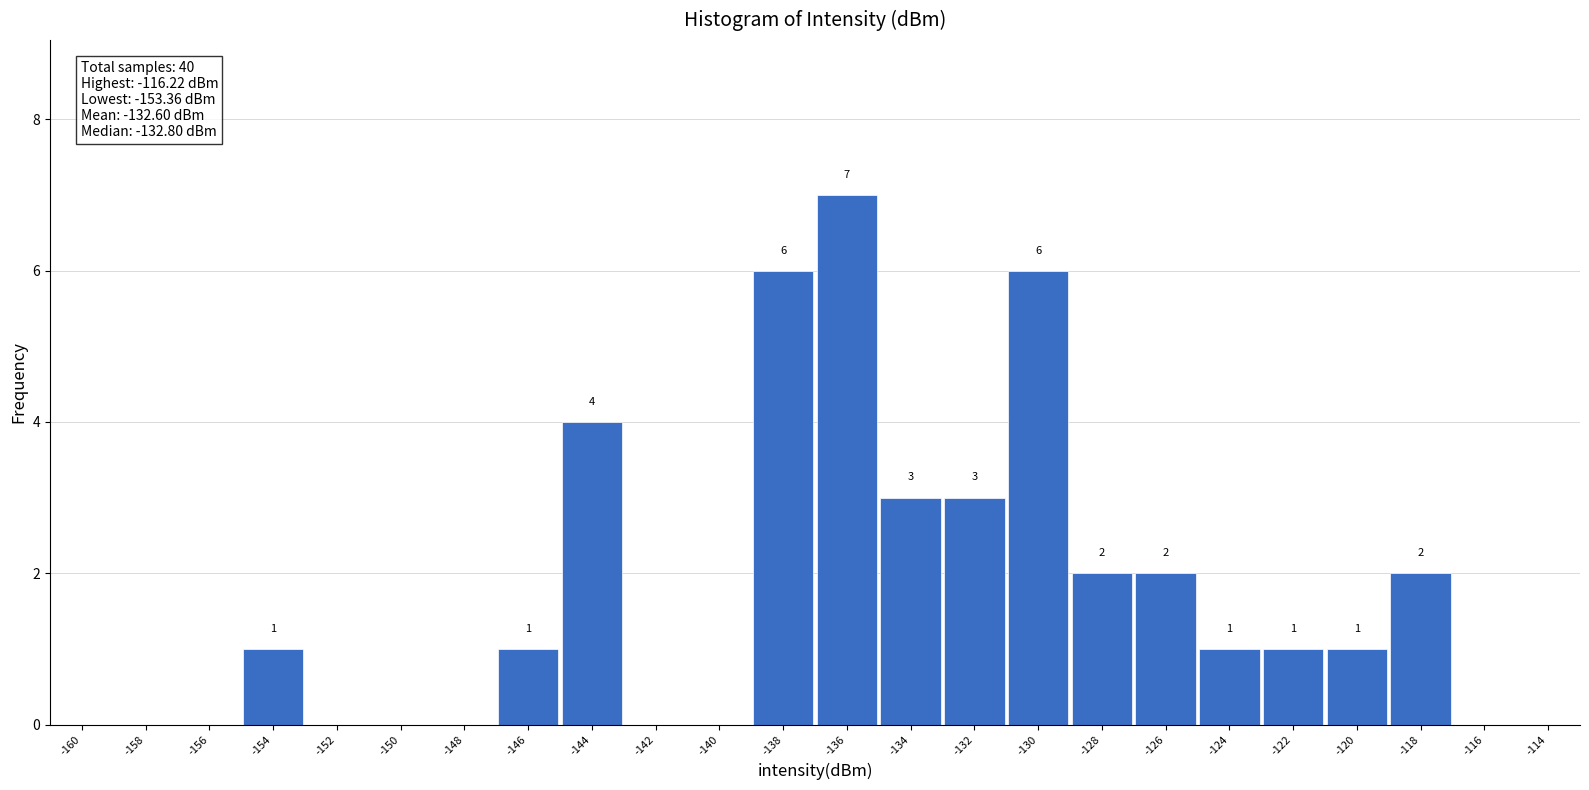

Reading left to right, extract all data points from this chart.

-160=0	-158=0	-156=0	-154=1	-152=0	-150=0	-148=0	-146=1	-144=4	-142=0	-140=0	-138=6	-136=7	-134=3	-132=3	-130=6	-128=2	-126=2	-124=1	-122=1	-120=1	-118=2	-116=0	-114=0